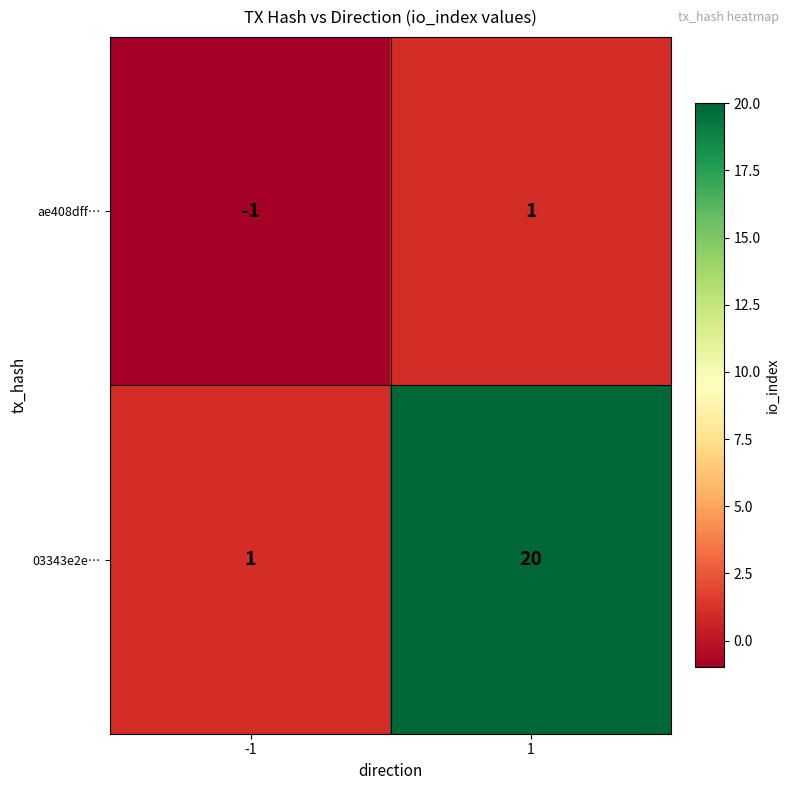

What is the minimum value shown in the chart?

-1